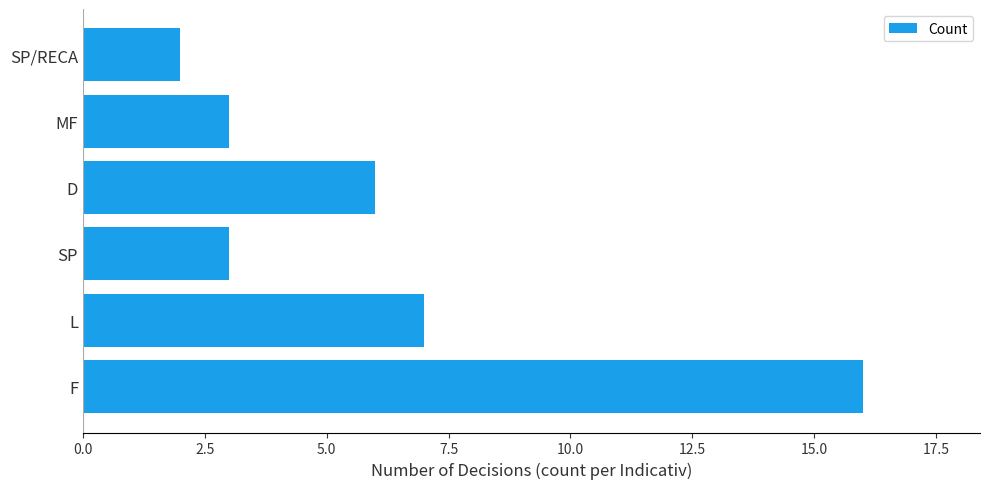

The value at L is 7. True or false?

True